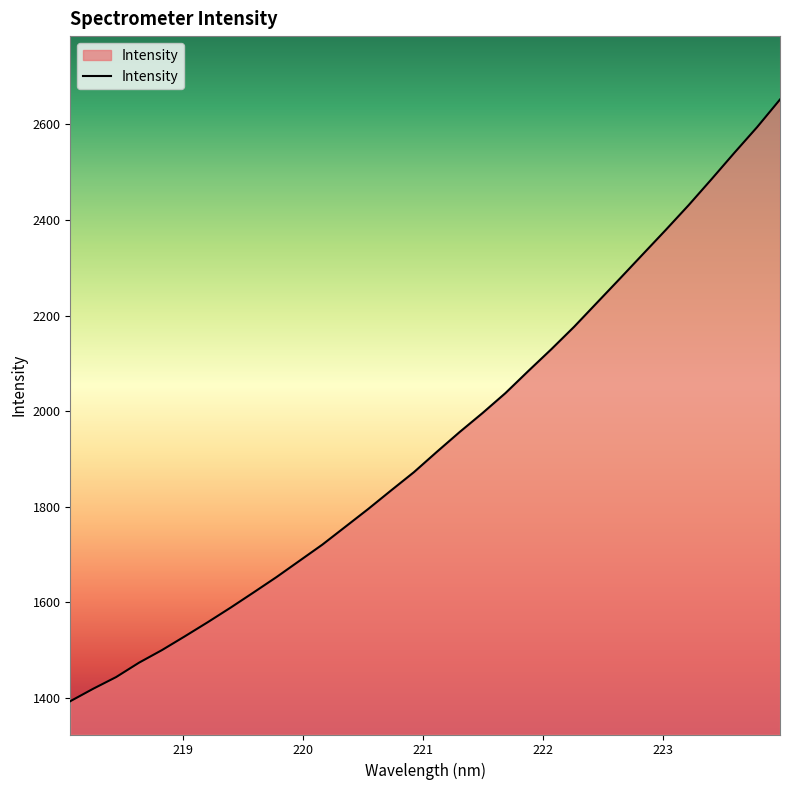

Does the chart have visible grid lines?

No